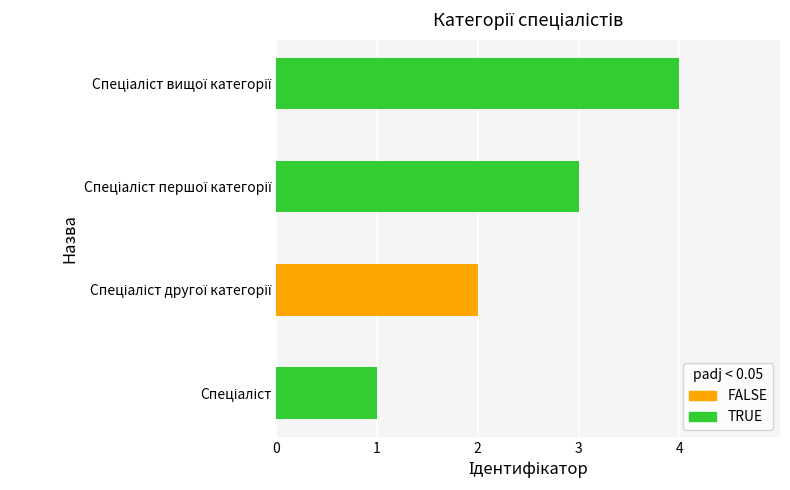

How many values are between 2 and 4?

3